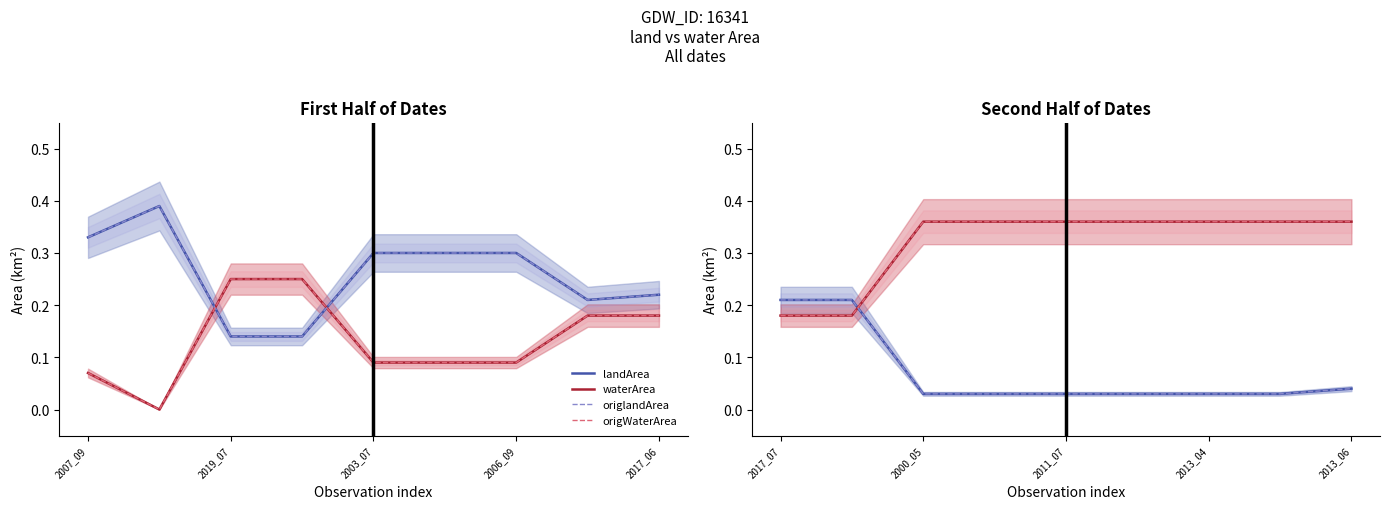

At 7, list the series in order from smallest to largest.

landArea, origlandArea, waterArea, origWaterArea